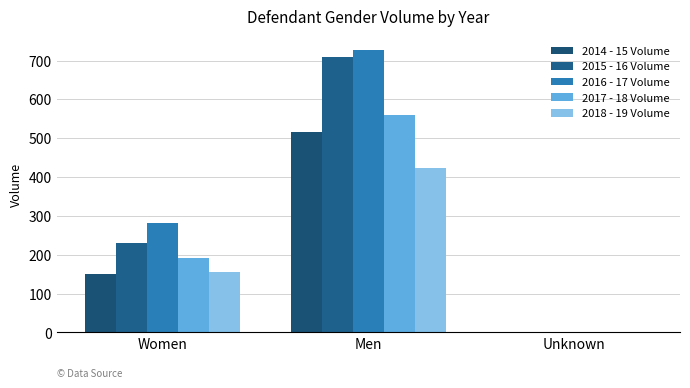

List the series in order of their overall mean, lowest first.

2018 - 19 Volume, 2014 - 15 Volume, 2017 - 18 Volume, 2015 - 16 Volume, 2016 - 17 Volume